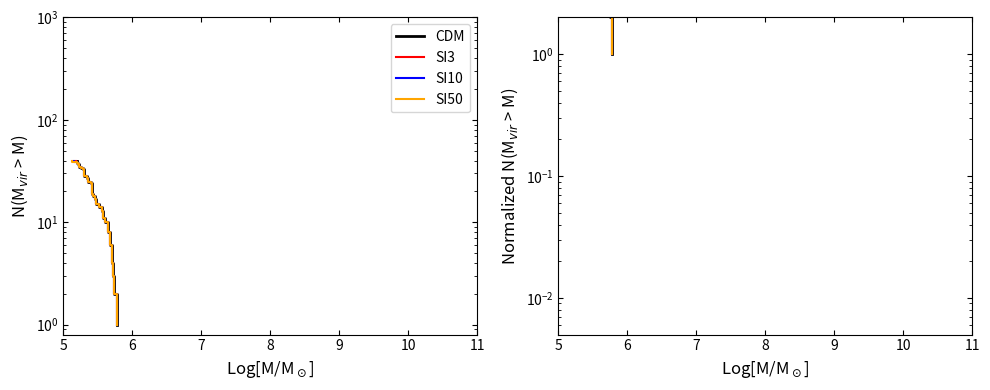

What is the value of the SI50 point at the 5th from the left?

5